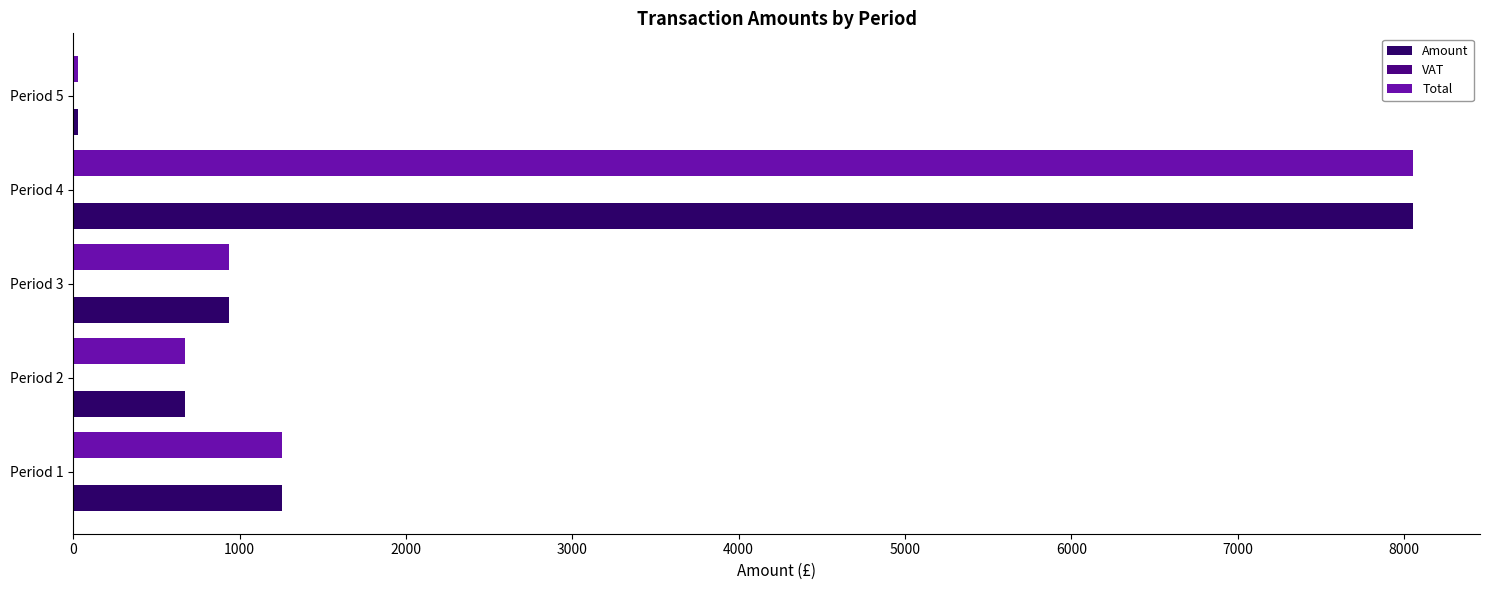

Count the number of data series in this chart.

3